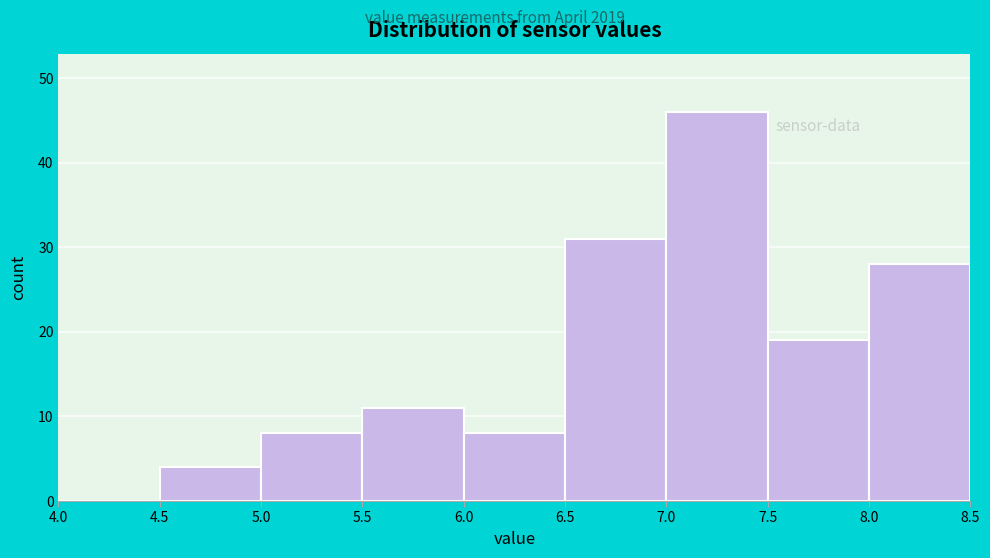

Which range on the x-axis has the tallest bar?

7.0 to 7.5